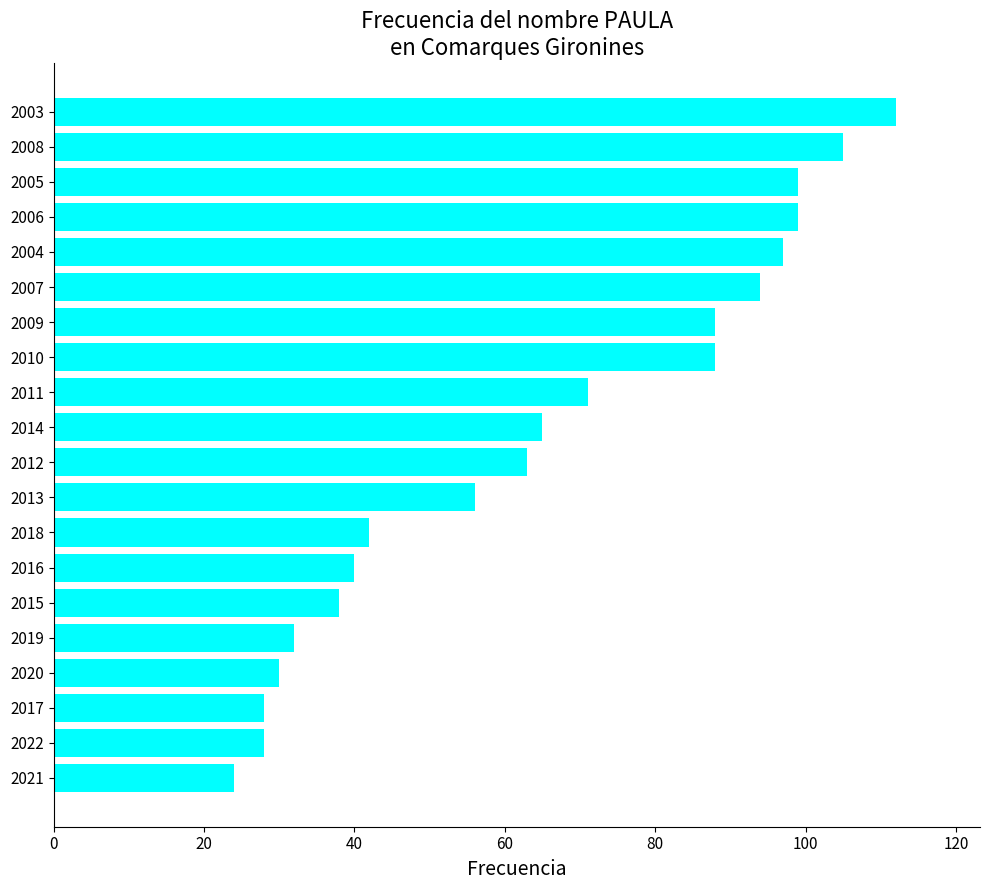

What is the minimum value shown in the chart?

24